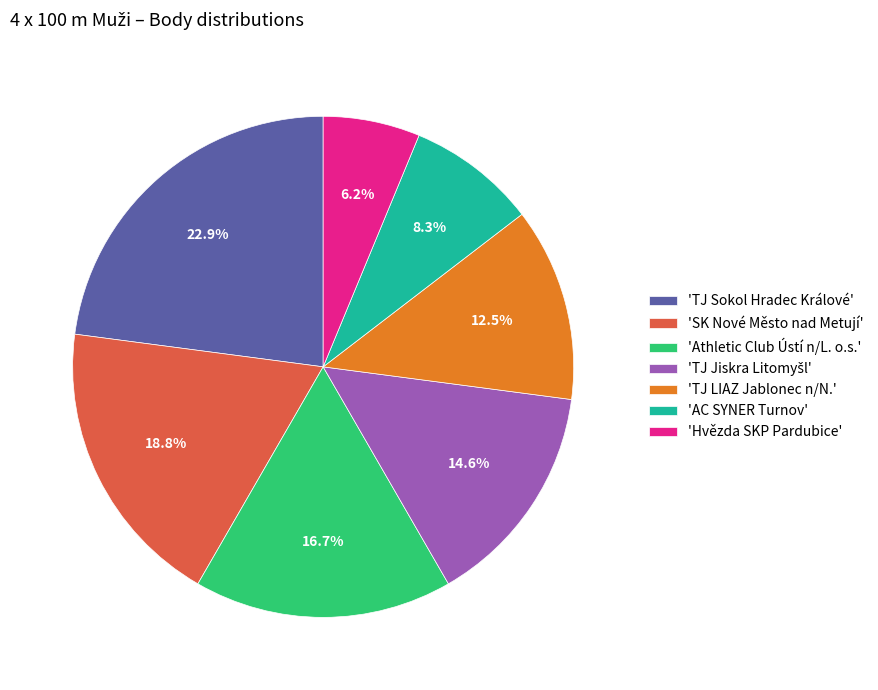

Between 'Hvězda SKP Pardubice' and 'AC SYNER Turnov', which is larger?

'AC SYNER Turnov'